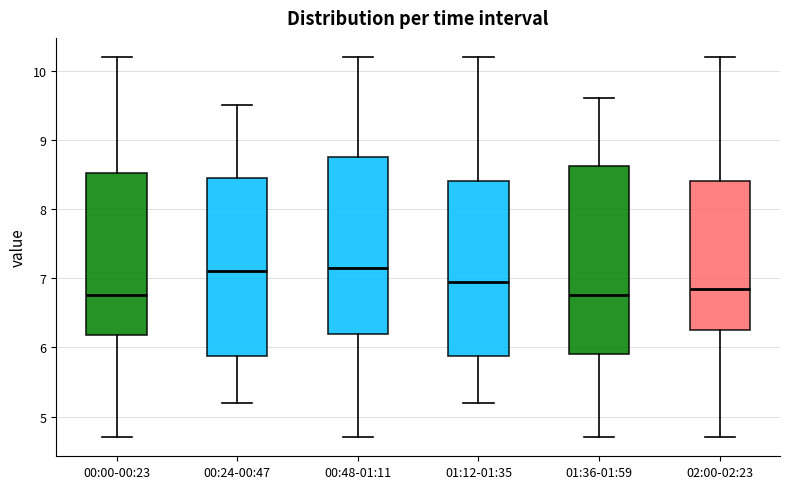

Where does the median line of the box for 01:12-01:35 sit on the y-axis? The values are not printed on the chart, so give them approximately, as read against the axis.

7.0